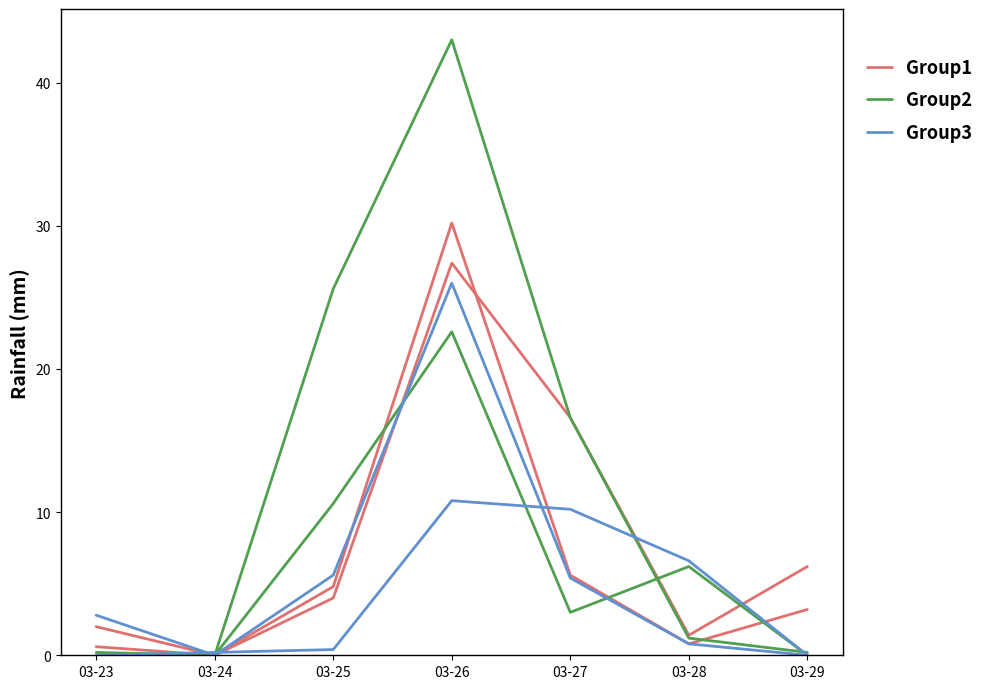

At which label is Group1 closest to 13?

03-27